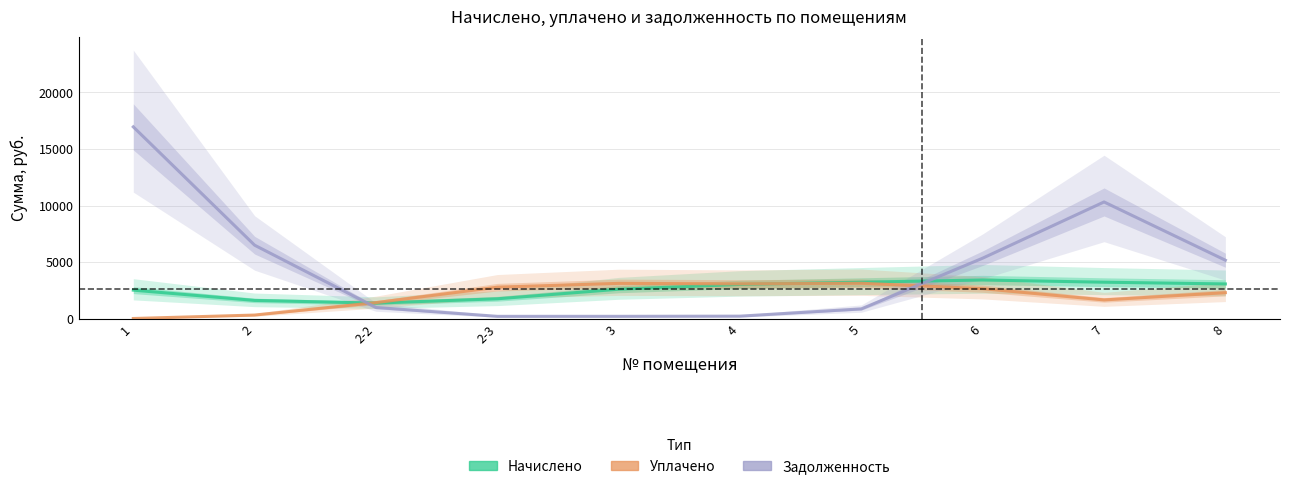

What is the difference between the second highest and second lowest values in the задолженность series?

10106.6